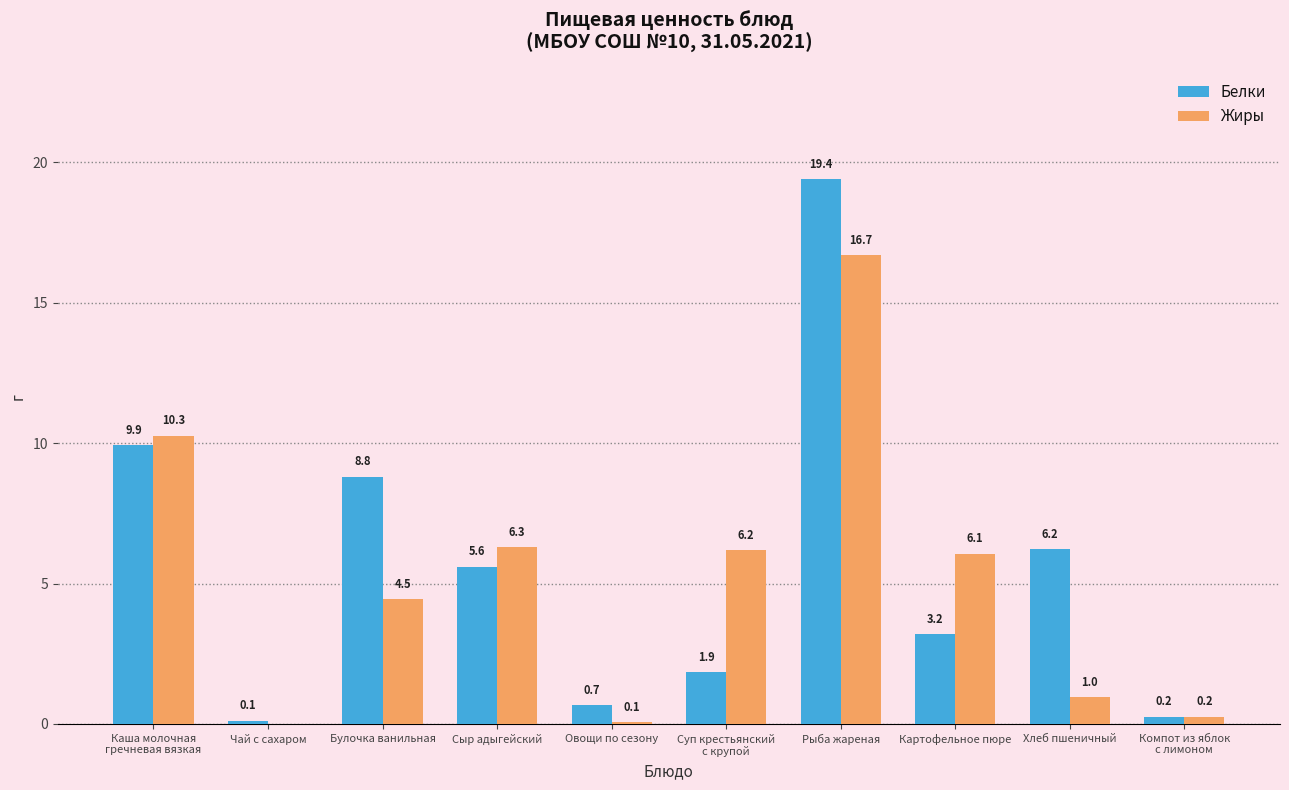

What are all the series names shown in the legend?

Белки, Жиры